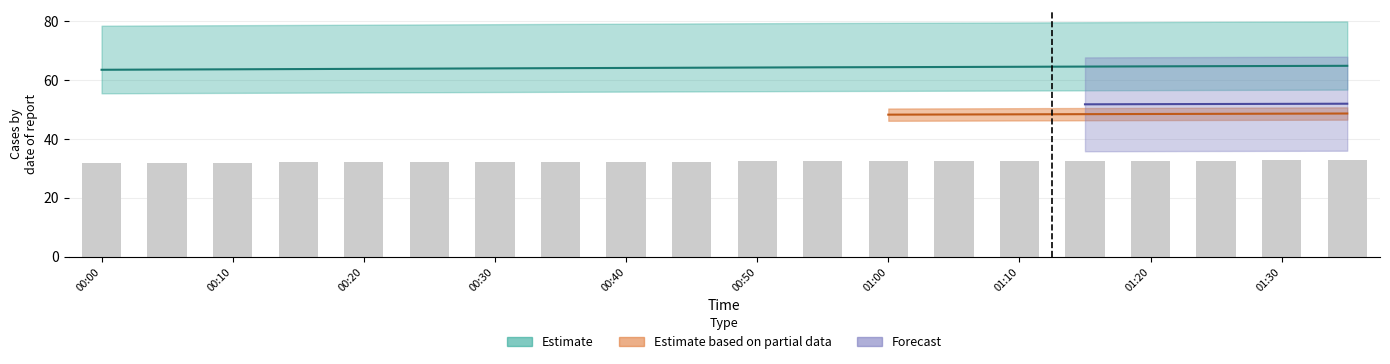

Does the chart contain any negative values?

No